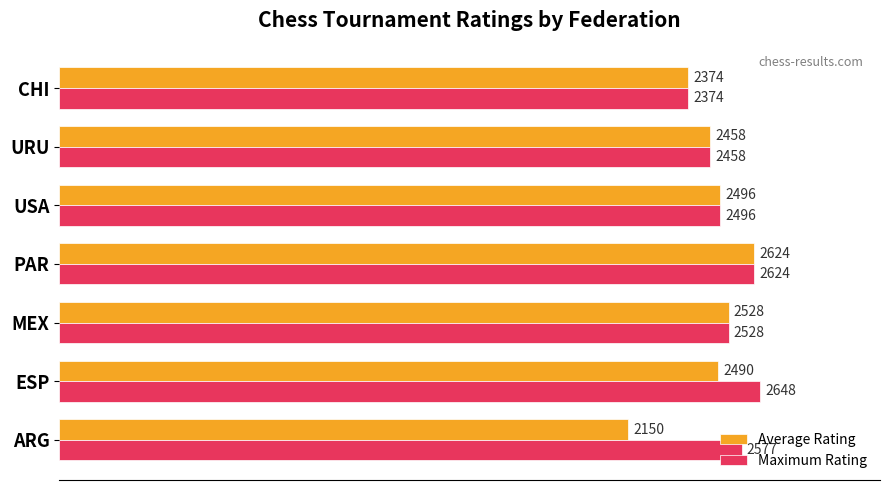

At which label does Maximum Rating reach its peak?

ESP